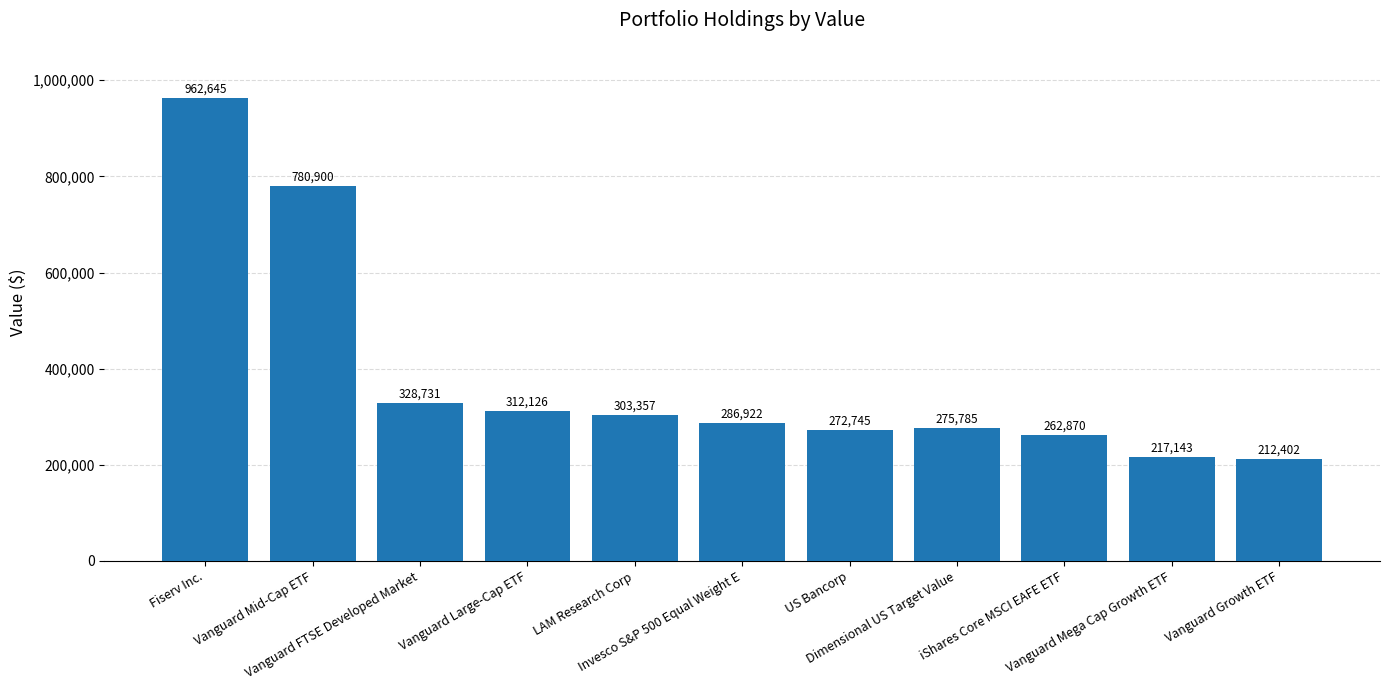

Is it true that the value at iShares Core MSCI EAFE ETF is 262870?

True